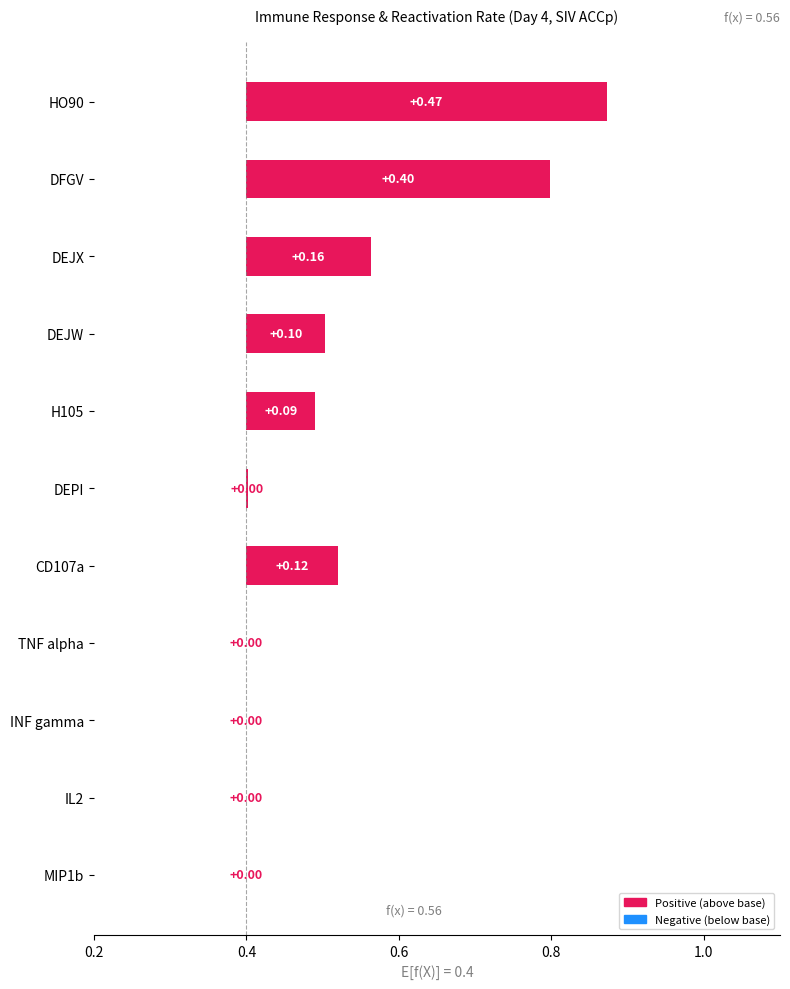

What is the sum of all values?

1.4